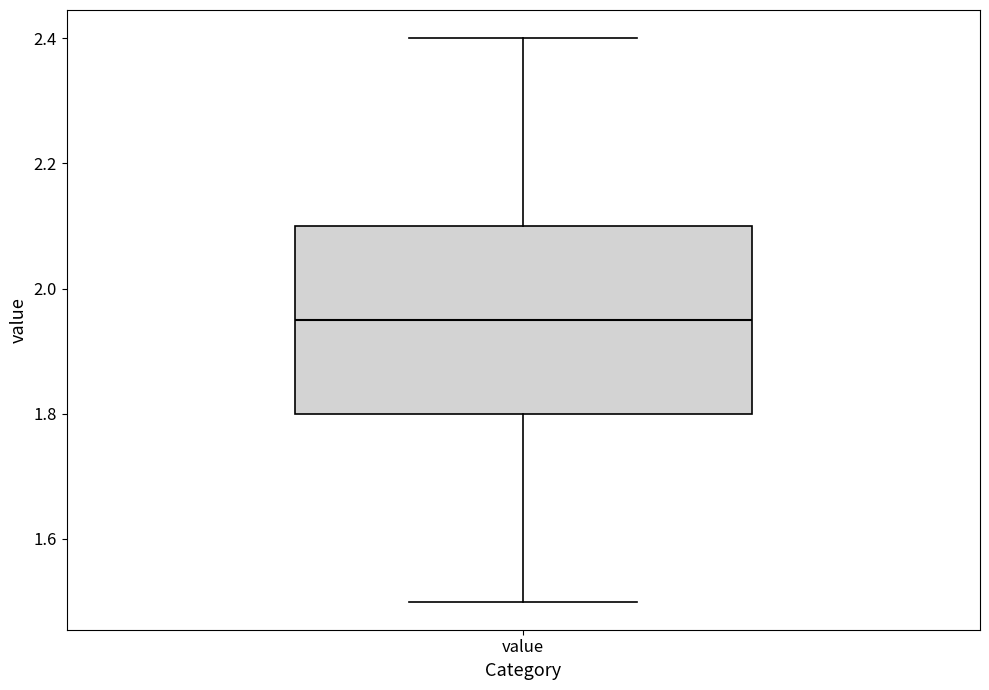

Read this box plot against the y-axis: the position of the median line, the range covered by the box, and the ends of both whiskers. The values are not printed on the chart, so give them approximately, as read against the axis.

median 1.96, box 1.80 to 2.10, whiskers 1.50 to 2.40